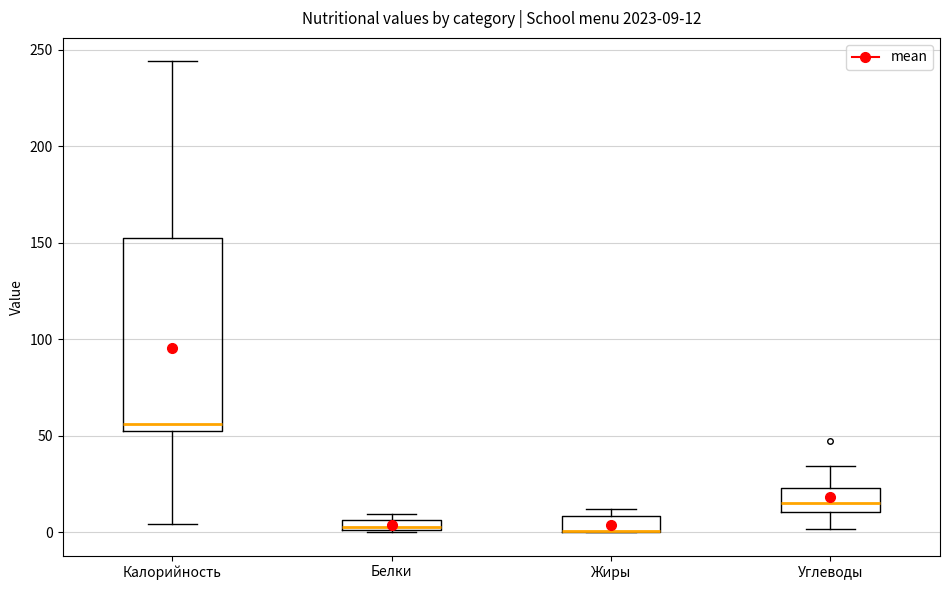

Which box is the tallest, from its lower edge to its upper edge?

Калорийность